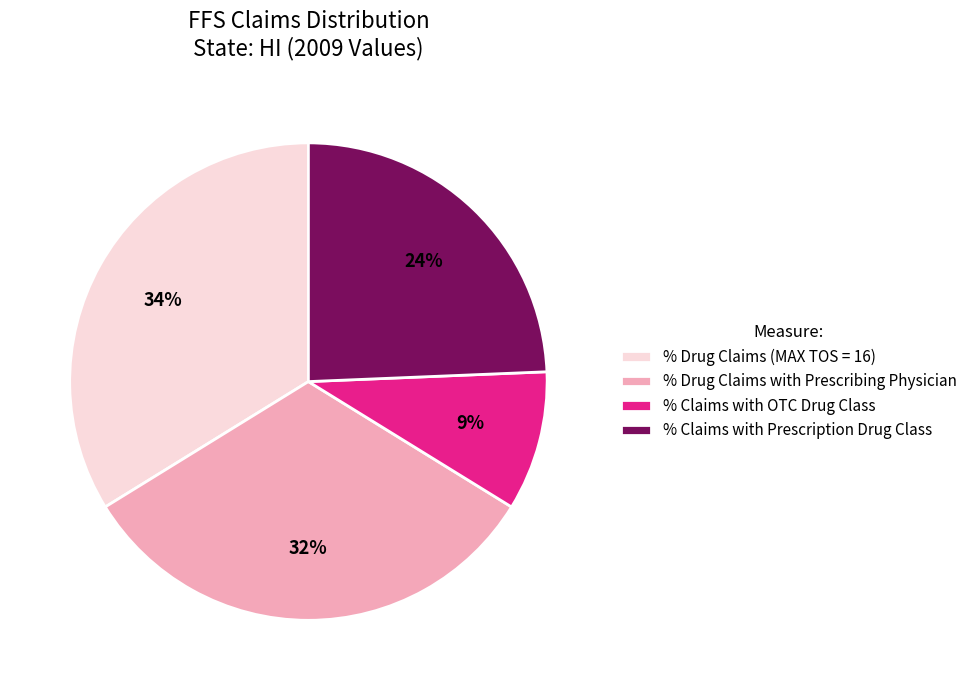

Combined, do % Claims with OTC Drug Class and % Drug Claims with Prescribing Physician account for over 50%?

No